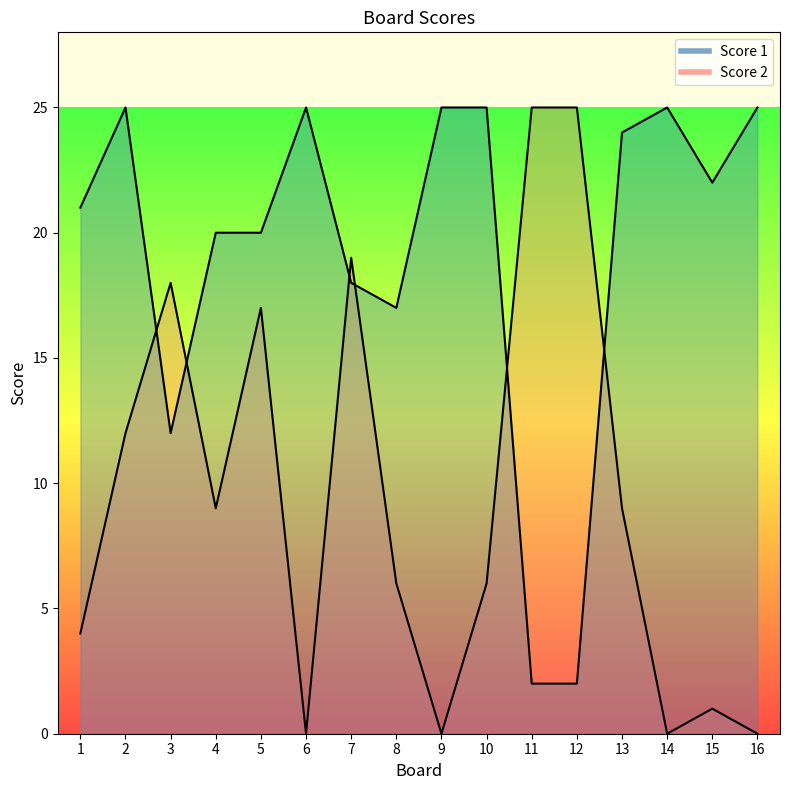

List the labels in order of Score 1 value, largest first.

2, 6, 9, 10, 14, 16, 13, 15, 1, 4, 5, 7, 8, 3, 11, 12